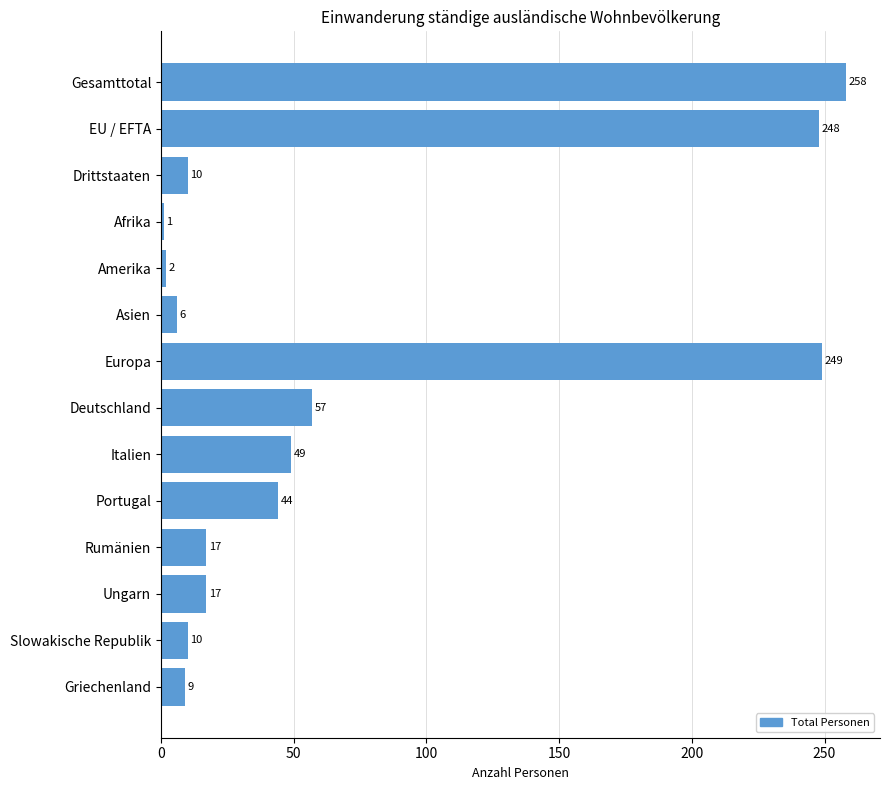

Which has a higher value, Asien or Deutschland?

Deutschland